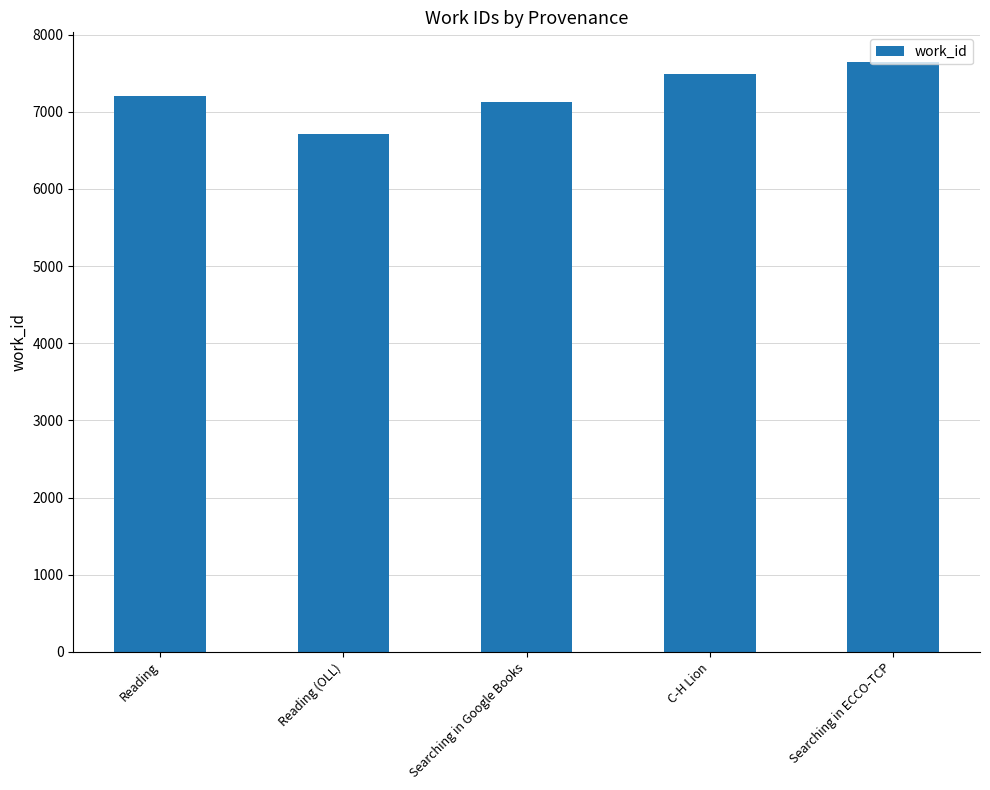

What is the approximate value at Reading, to the nearest 50?

7200